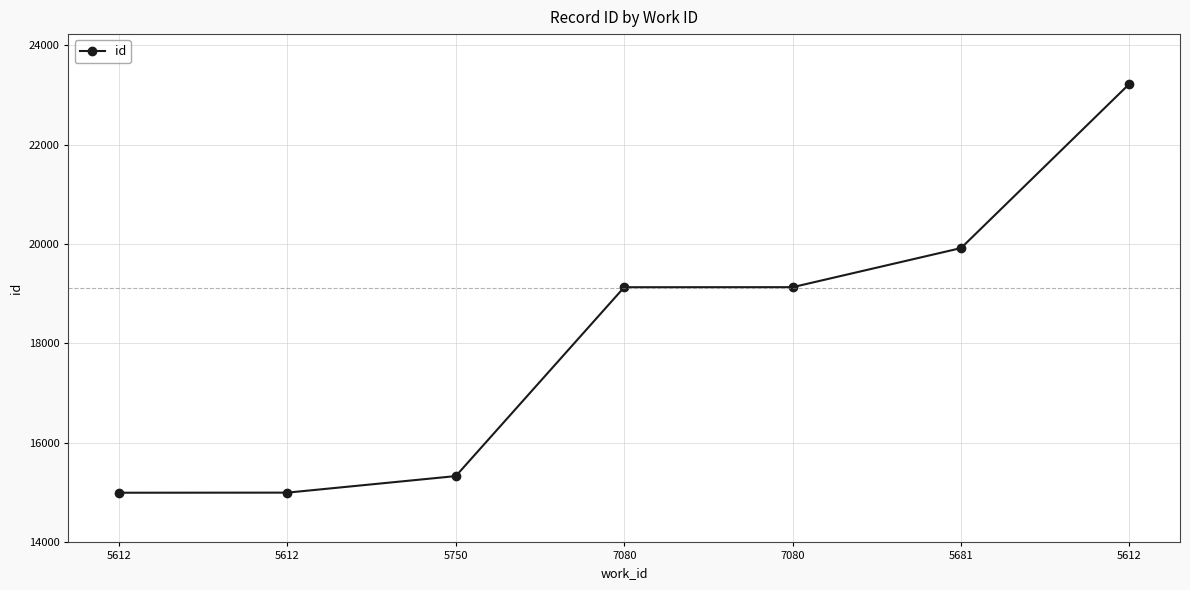

Does the chart have visible grid lines?

Yes